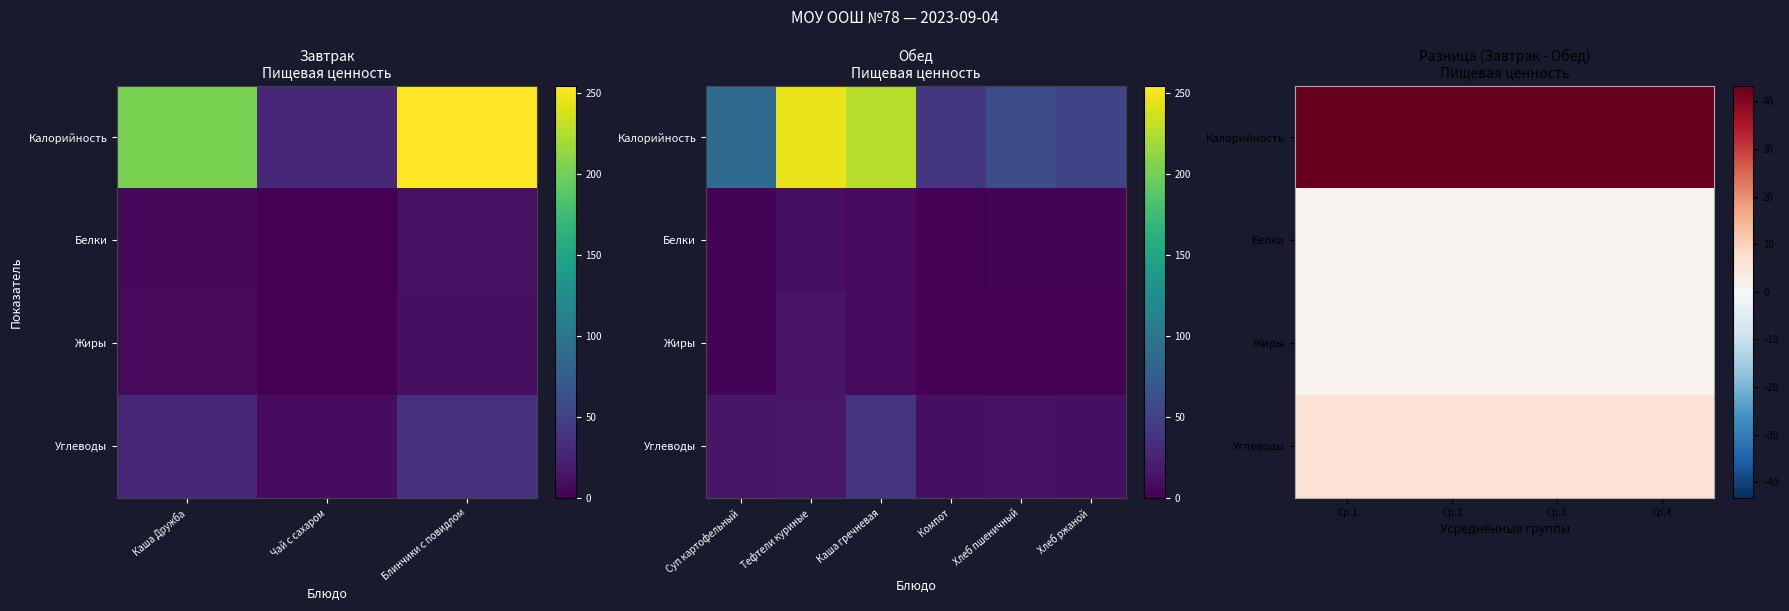

What is the smallest value displayed?

1.5